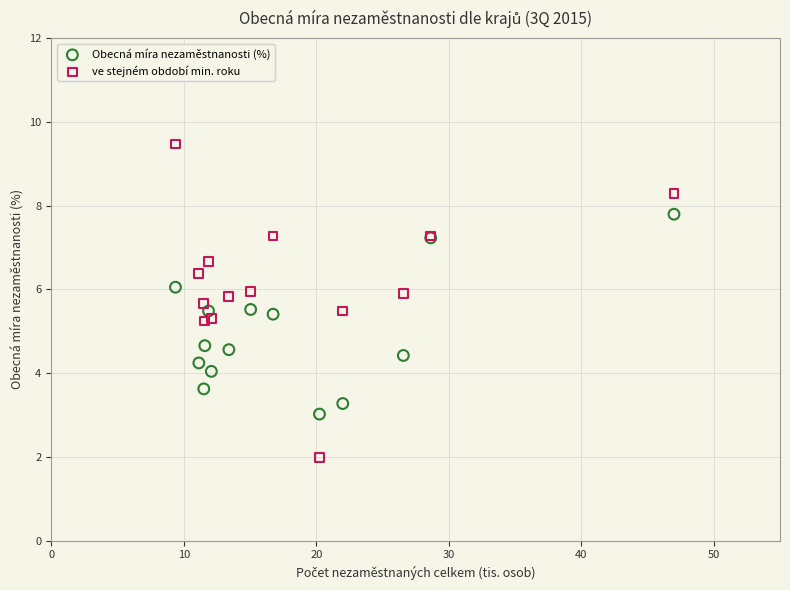

Which series reaches the maximum Y coordinate?

ve stejném období min. roku